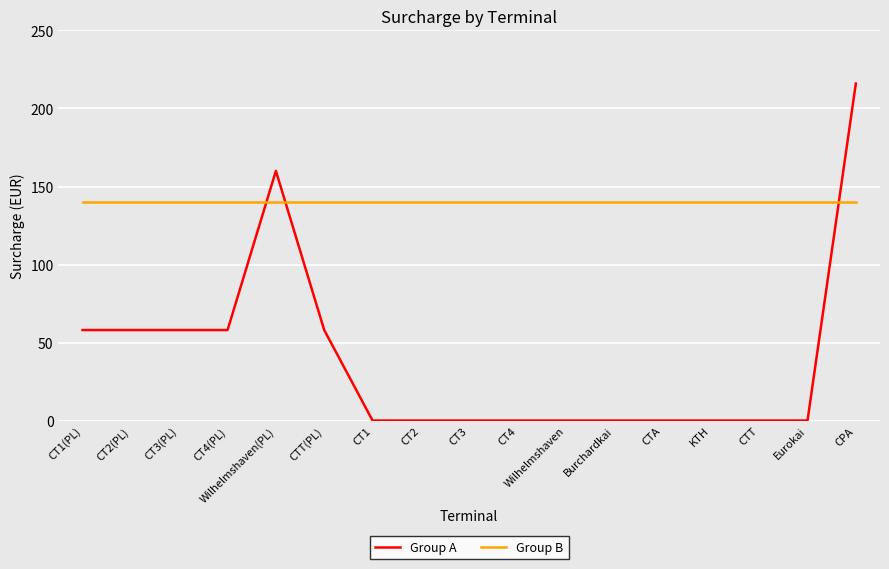

What is the sum of all Group A values?

666